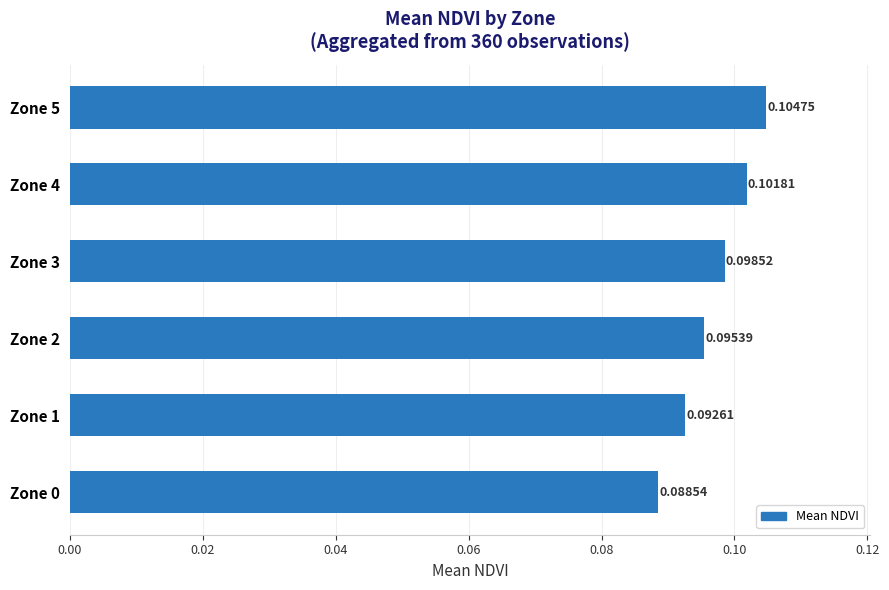

Between Zone 2 and Zone 0, which is larger?

Zone 2